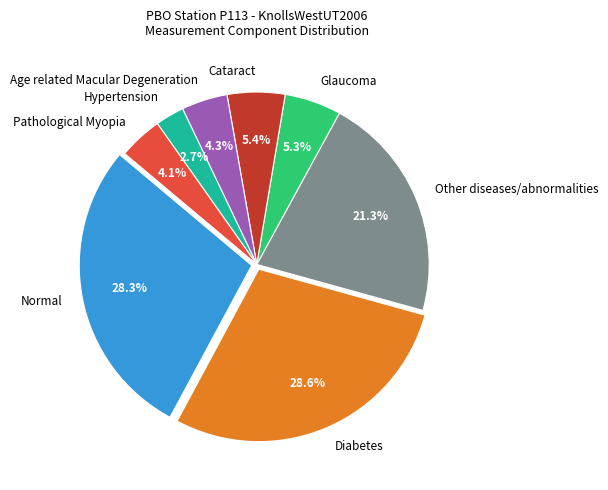

Is there any slice that represents more than half of the pie?

No